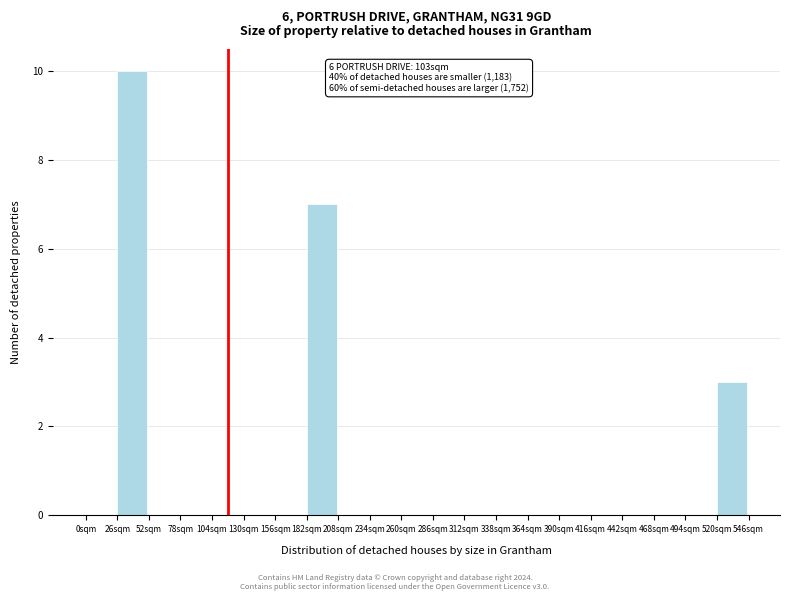

Which range on the x-axis has the tallest bar?

26 to 52